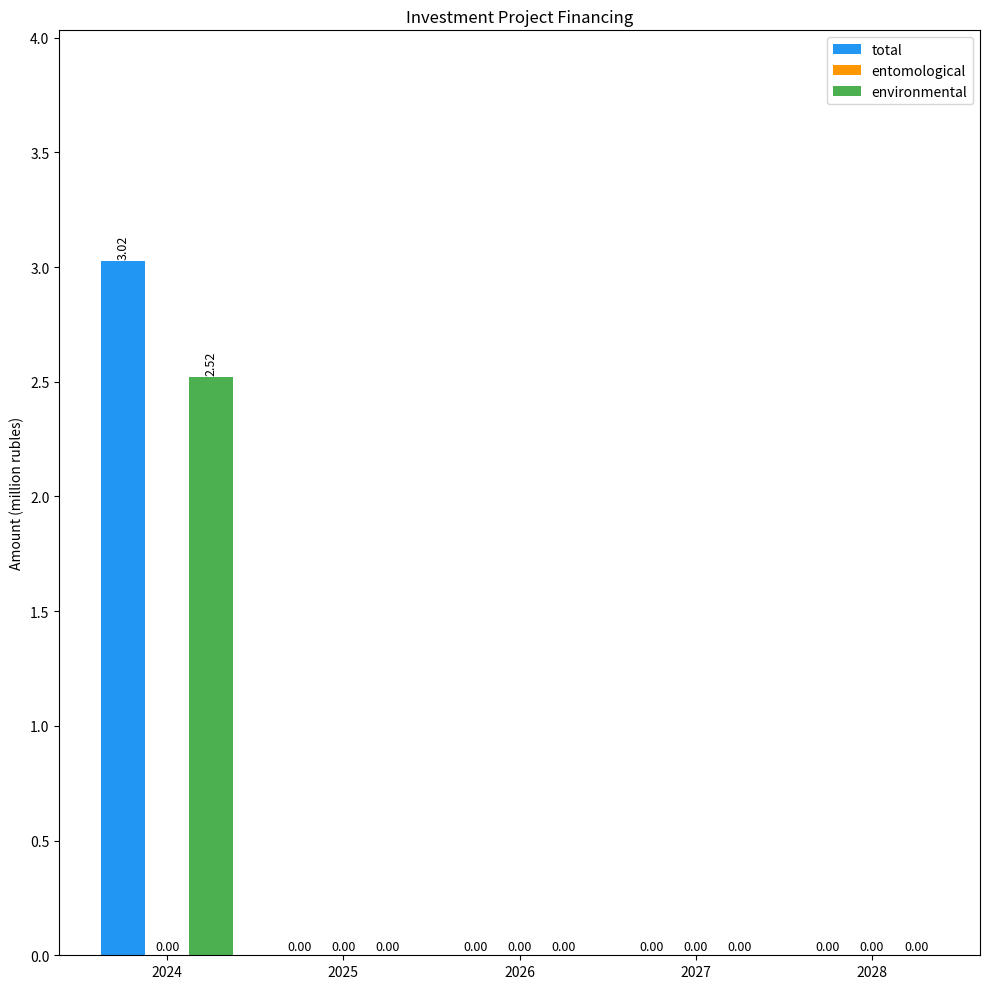

At which label does environmental reach its peak?

2024